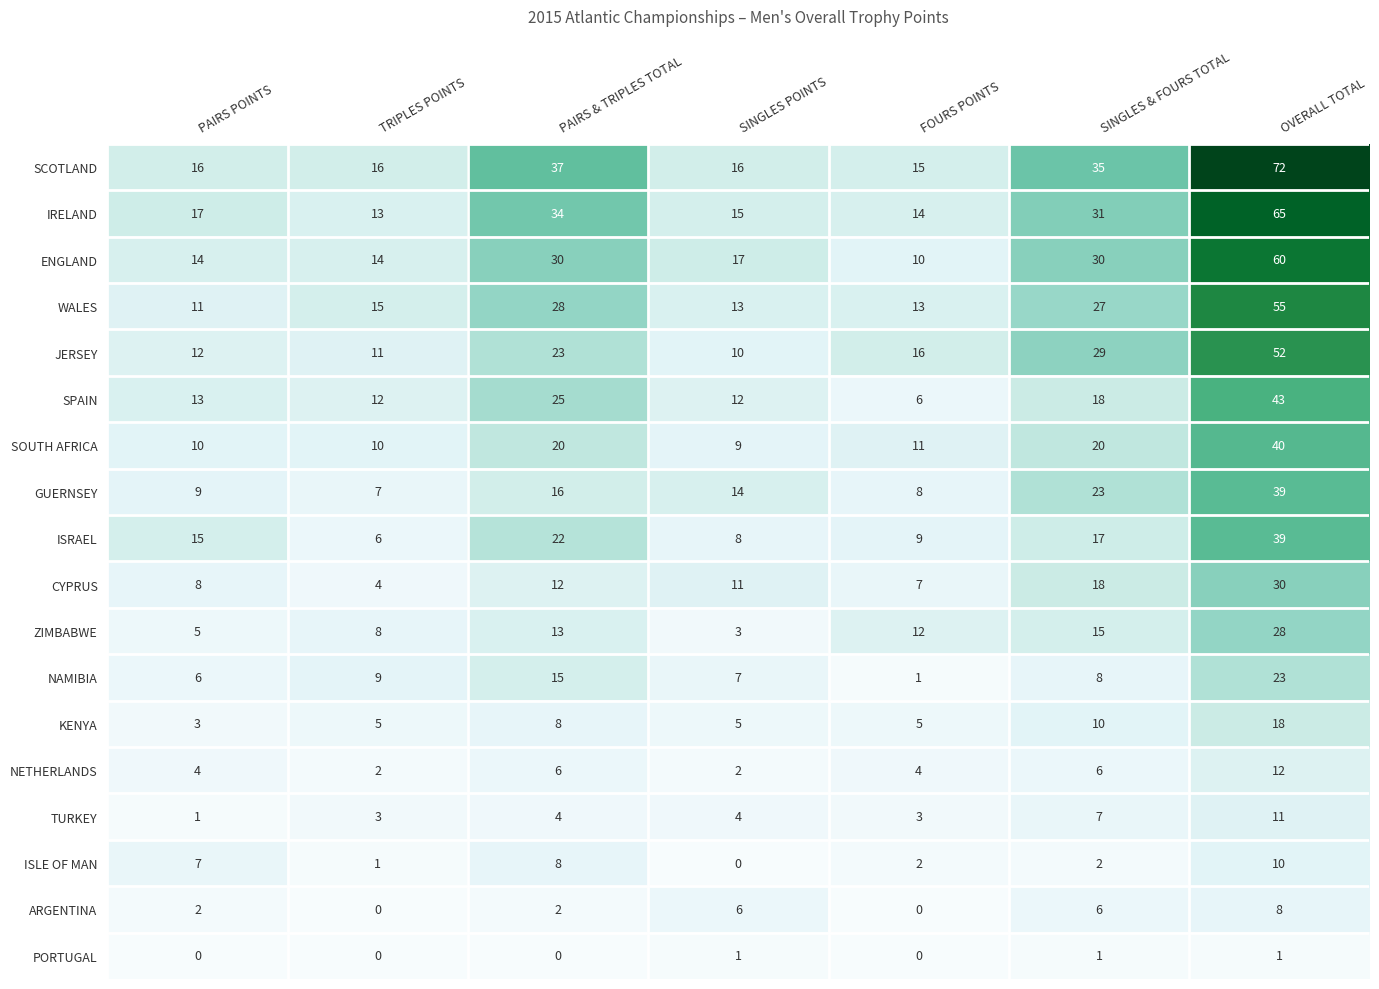

How many distinct data groups are displayed?

18